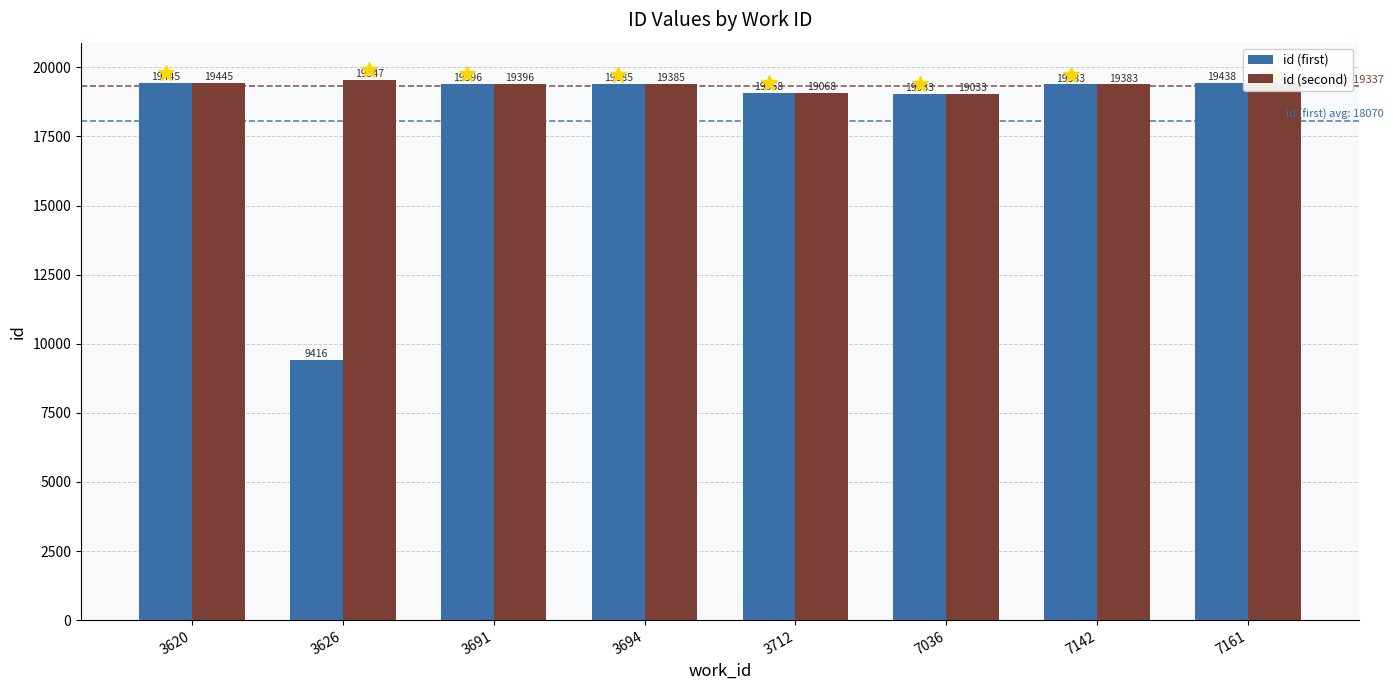

Which series has the largest total across all categories?

id (second)